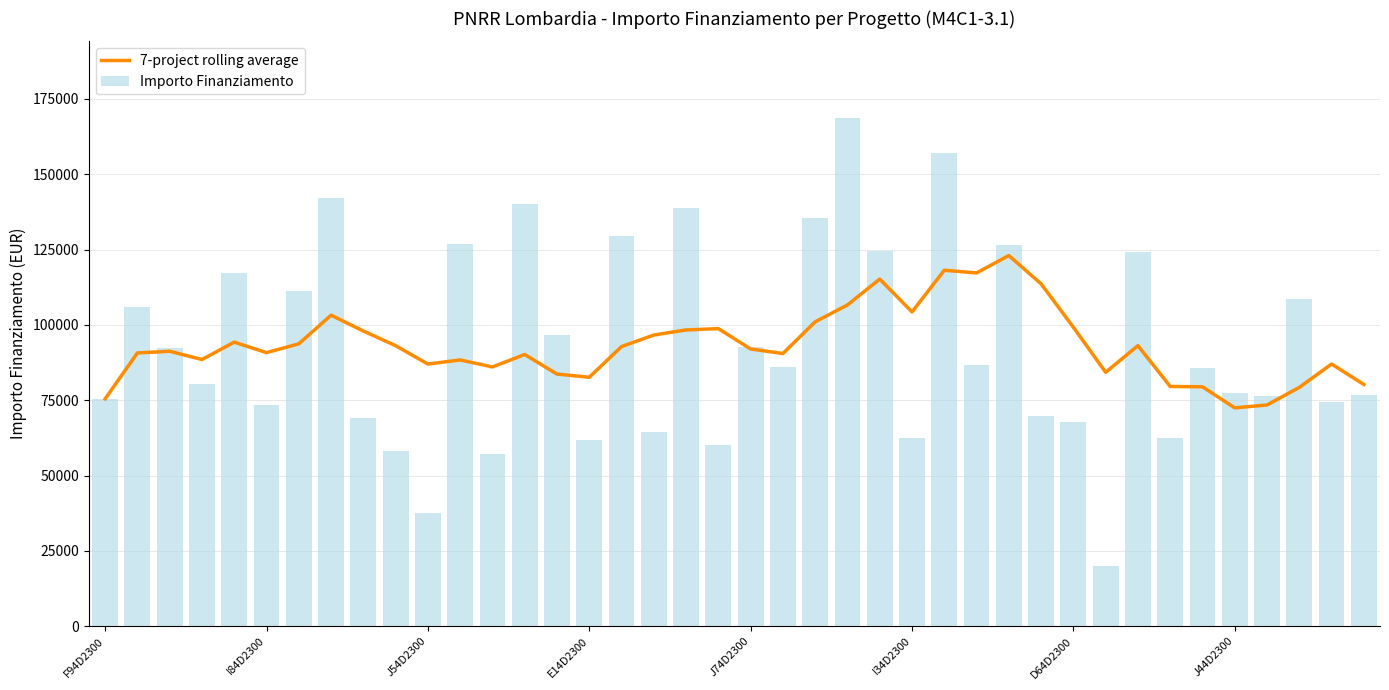

What is the minimum value for Importo Finanziamento?

20035.6